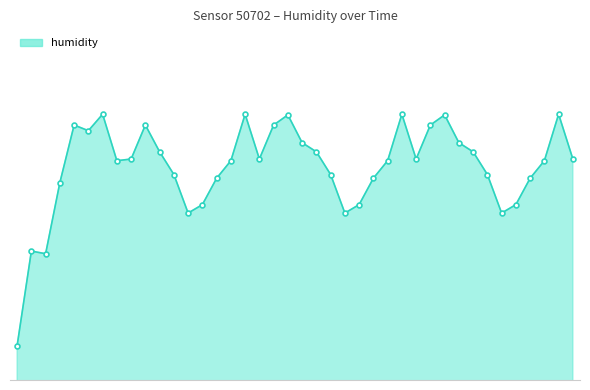

Reading left to right, extract all data points from this chart.

0=60.9	1=66.4	2=66.3	3=70.4	4=73.8	5=73.4	6=74.4	7=71.7	8=71.8	9=73.8	10=72.2	11=70.9	12=68.6	13=69.1	14=70.7	15=71.7	16=74.4	17=71.8	18=73.8	19=74.3	20=72.7	21=72.2	22=70.9	23=68.6	24=69.1	25=70.7	26=71.7	27=74.4	28=71.8	29=73.8	30=74.3	31=72.7	32=72.2	33=70.9	34=68.6	35=69.1	36=70.7	37=71.7	38=74.4	39=71.8